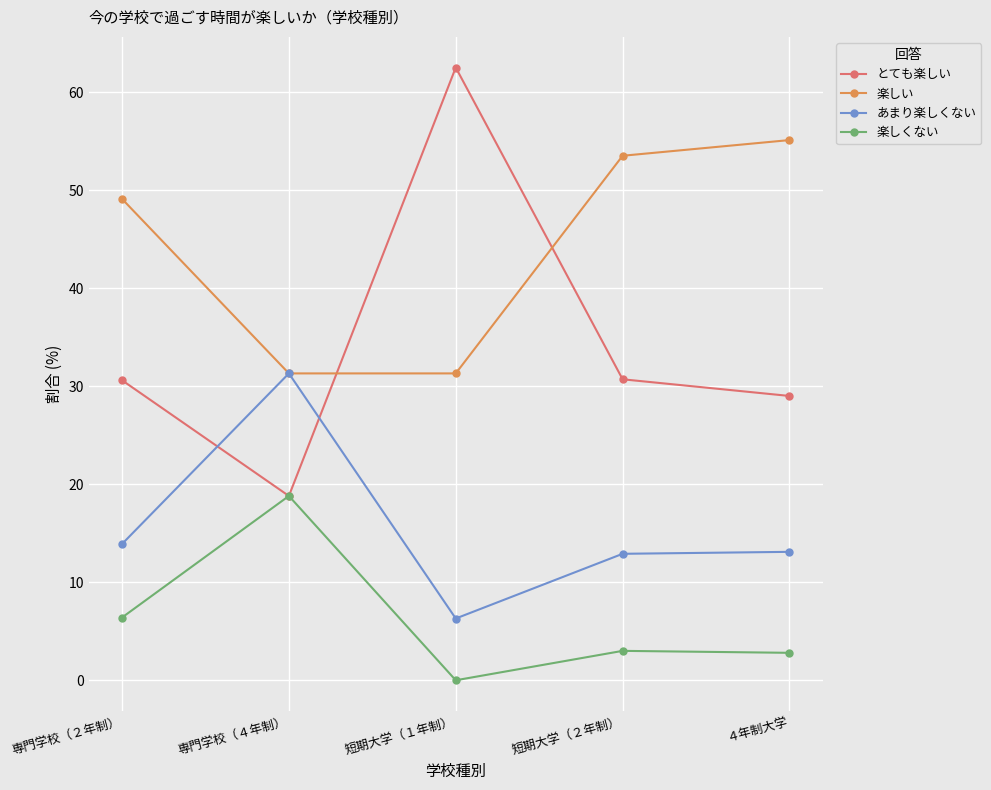

What is the total value across all series at 短期大学（１年制）?

100.1